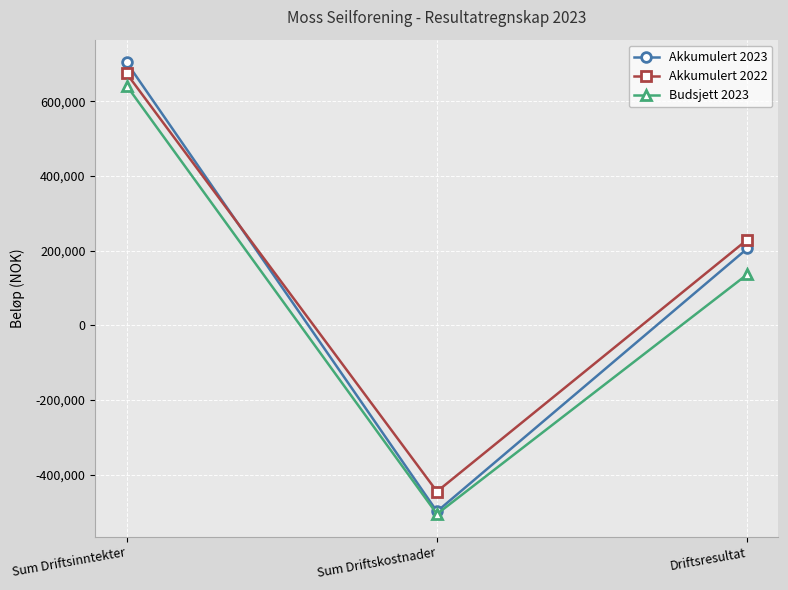

What is the label of the 3rd point from the left?

Driftsresultat